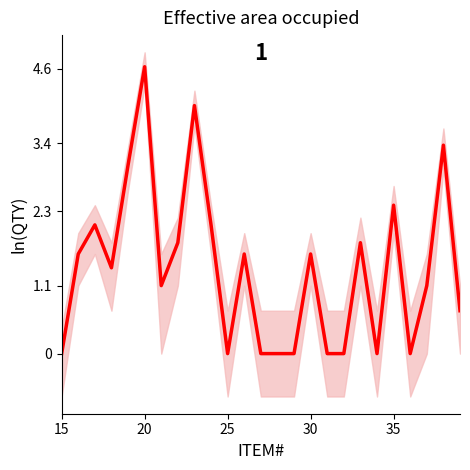

What is the greatest value displayed?

4.6